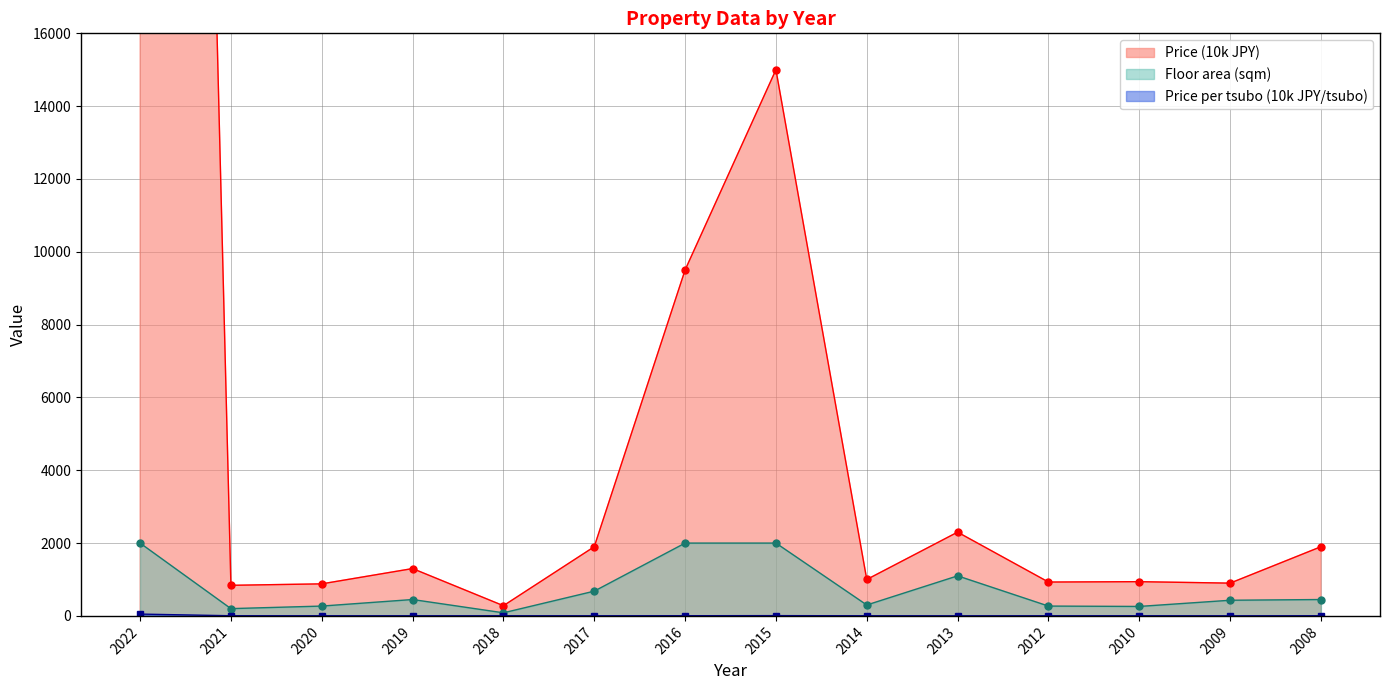

The Price per tsubo (10k JPY/tsubo) series shows 3.7 at 2017. True or false?

False